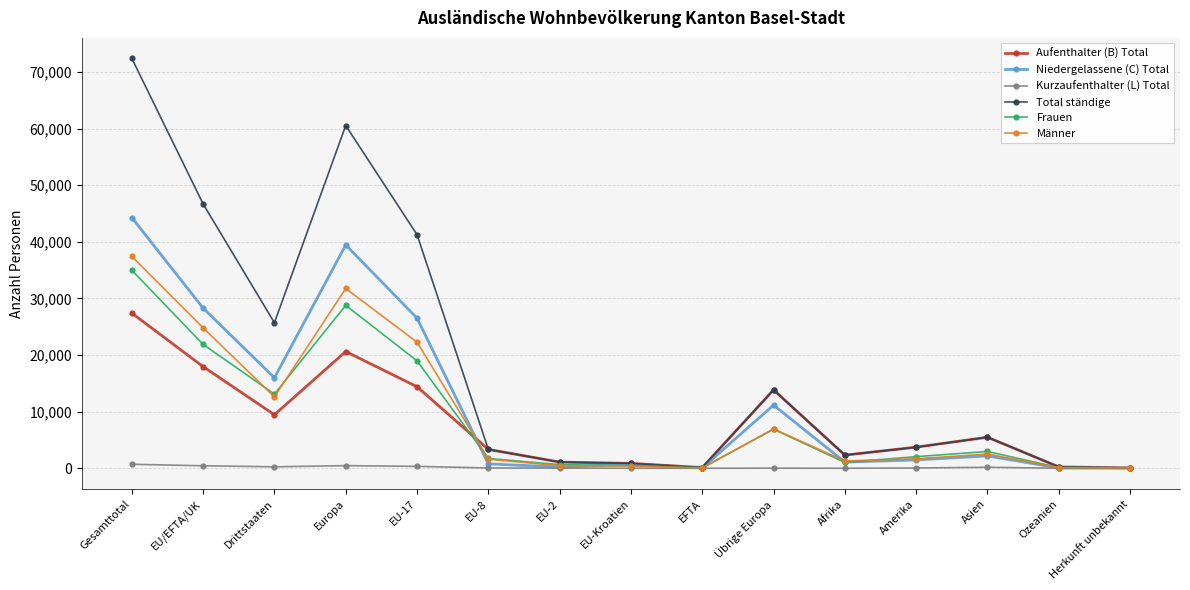

What is the label of the 8th point from the right?

EU-Kroatien